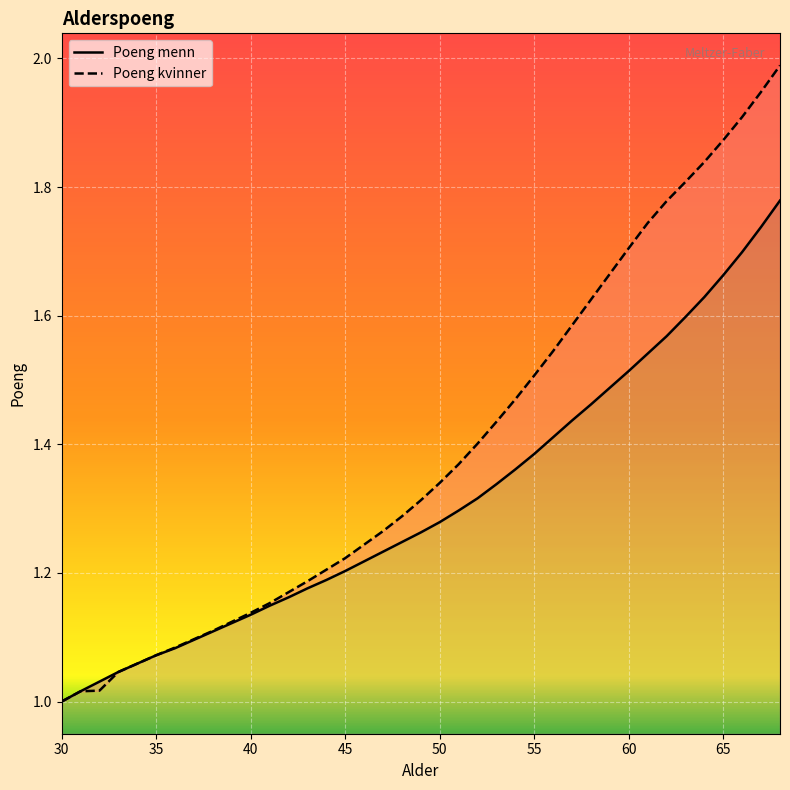

What is the sum of all Poeng menn values?

51.1